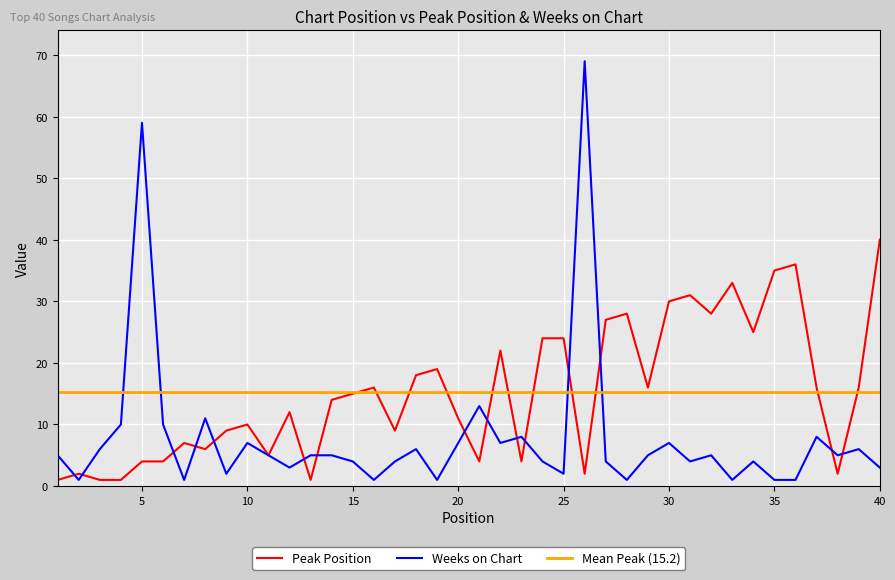

The value of Peak Position at 3 is 0. True or false?

False